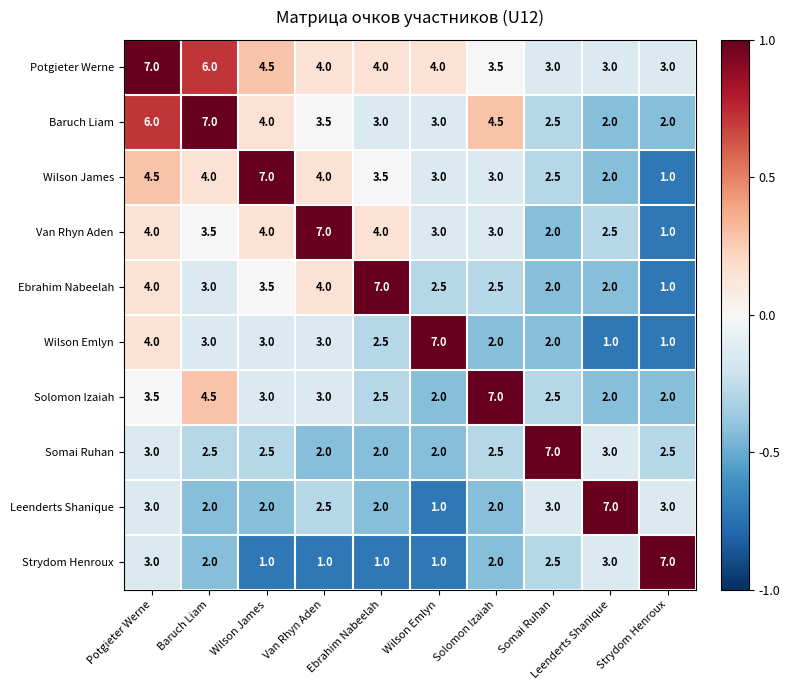

True or false: Potgieter Werne has a value of 4.5 at Wilson James.

True